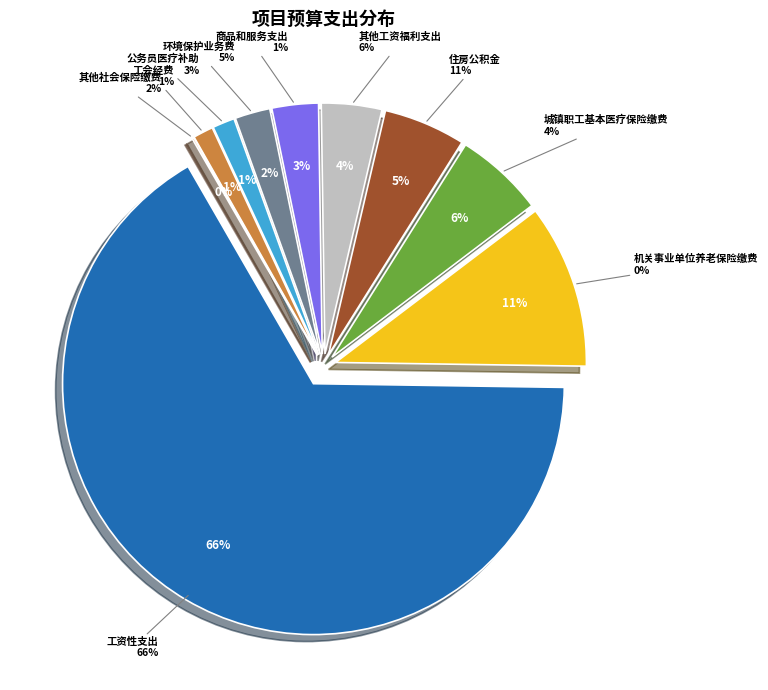

What is the smallest slice in the pie chart?

其他社会保险缴费